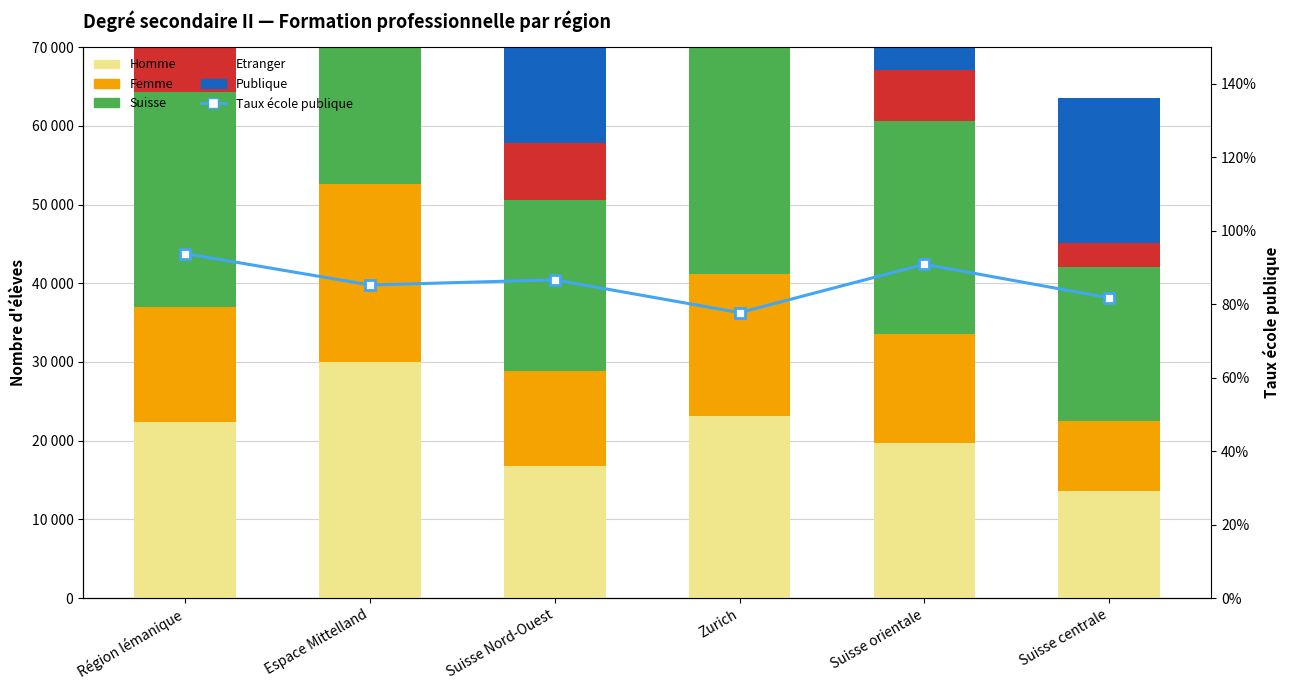

What is the label of the 2nd bar from the right?

Suisse orientale